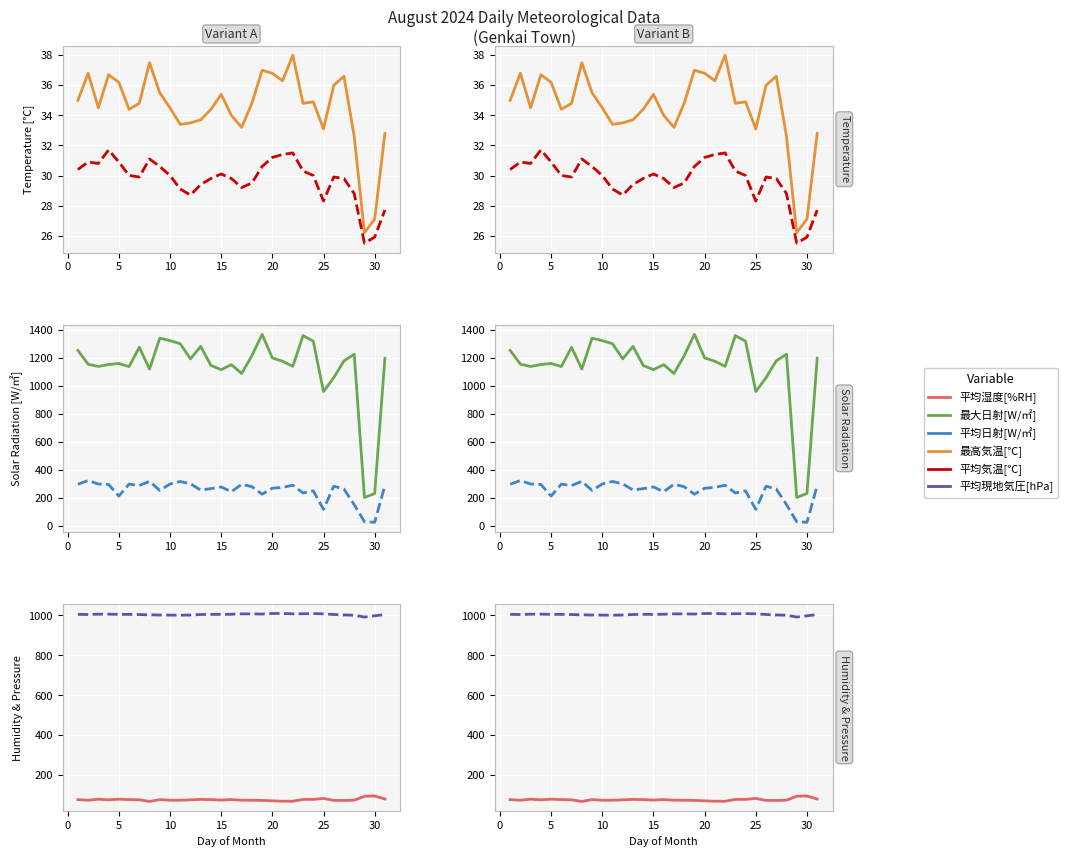

What is the average value of the 平均湿度[%RH] series?

77.5